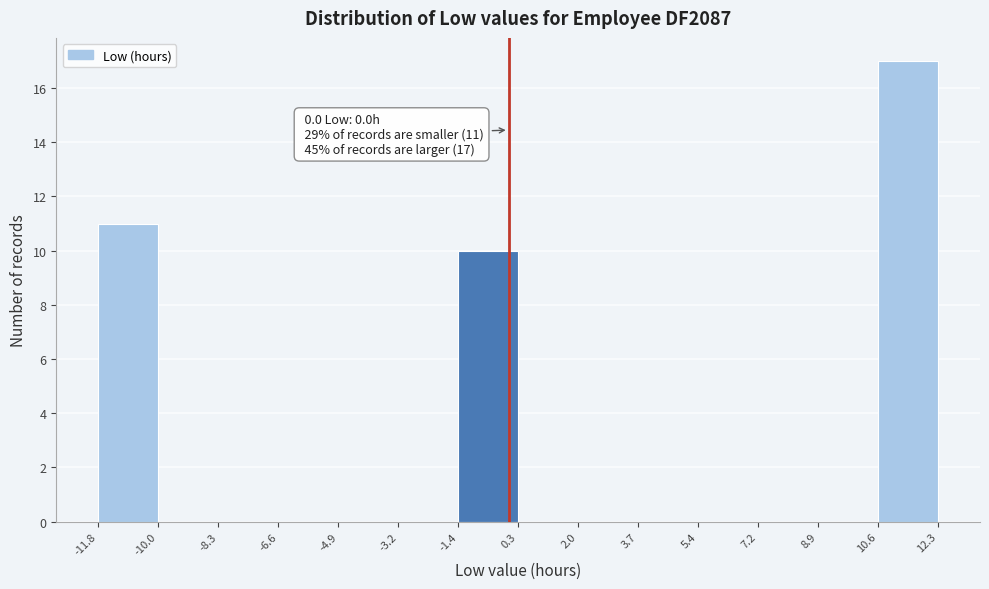

Which range on the x-axis has the tallest bar?

10.6 to 12.3